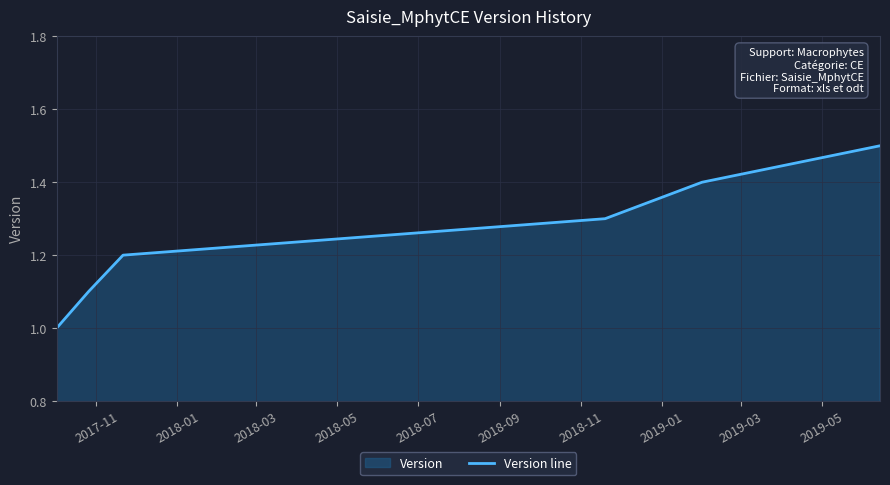

Reading left to right, what are all the values shown in this chart?

1.0	1.1	1.2	1.3	1.4	1.5